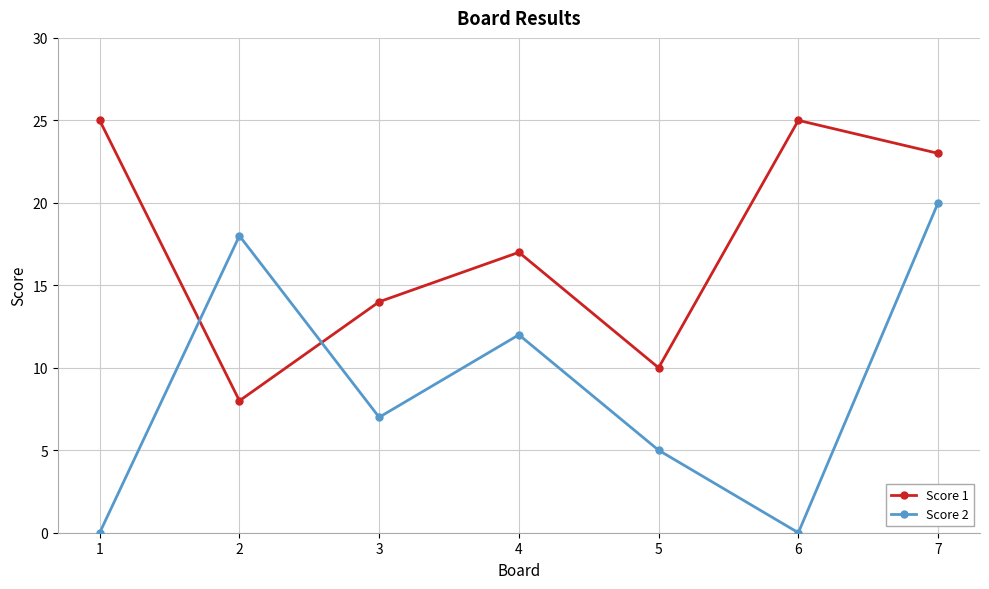

True or false: Score 2 has a value of 0 at 6.

True